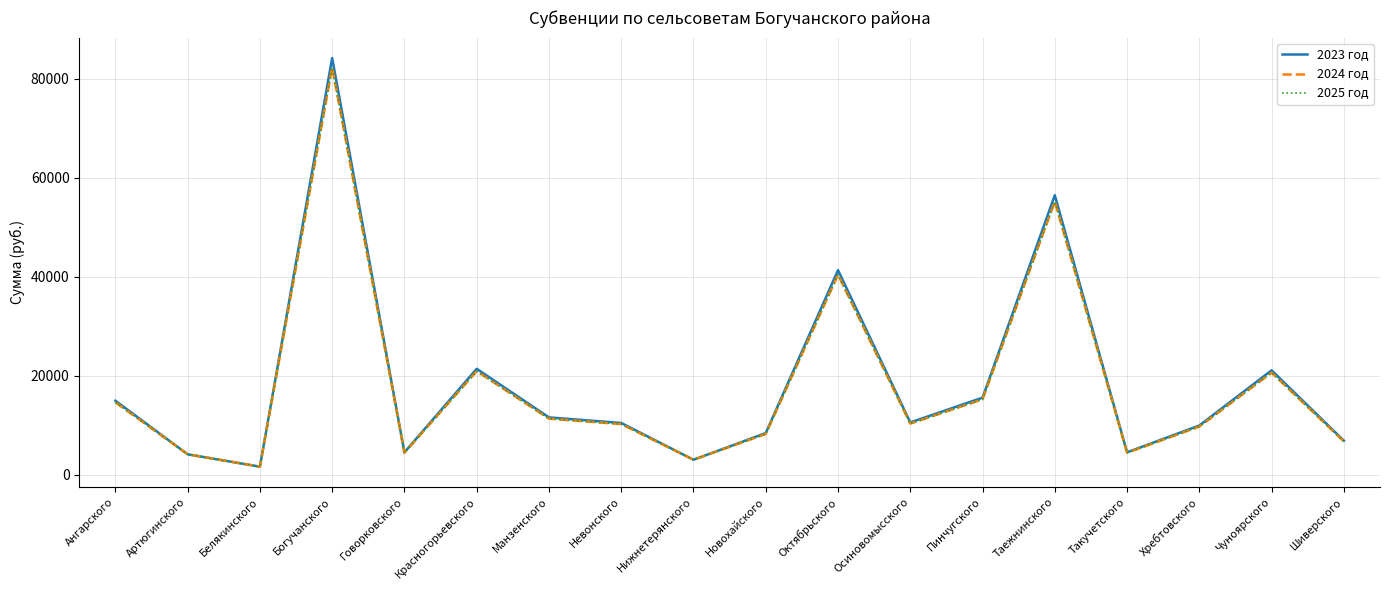

True or false: 2023 год and 2025 год cross at least once.

False